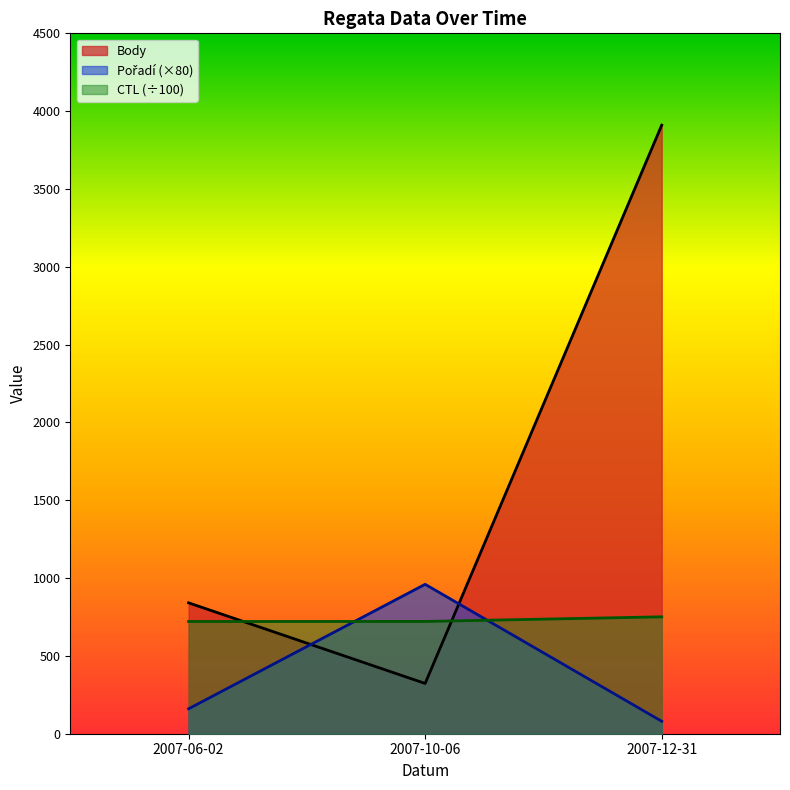

Reading left to right, transcribe all the data shown in this chart.

Body: 841.0	323.0	3910.0
Pořadí: 160.0	960.0	80.0
CTL: 721.1	721.4	751.0